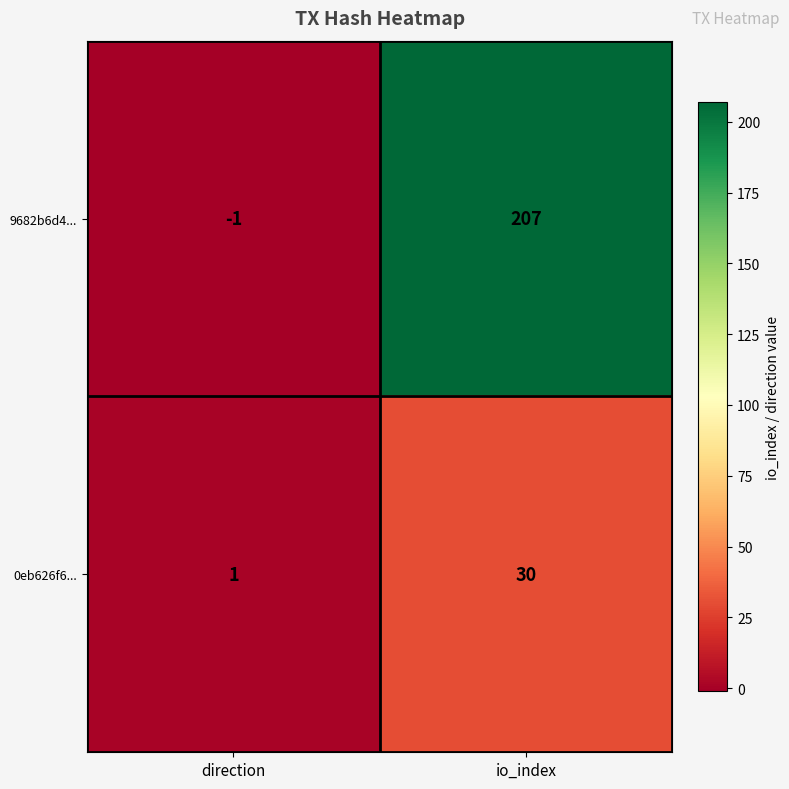

What is the sum of all 0eb626f6... values?

31